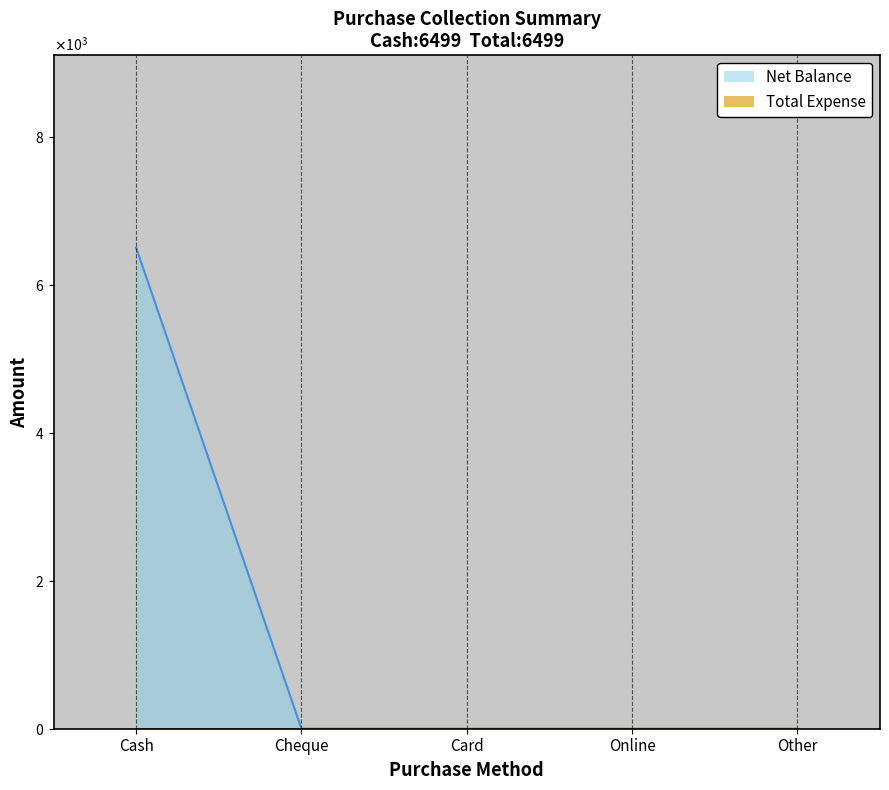

Does the chart display data point markers on the line(s)?

No